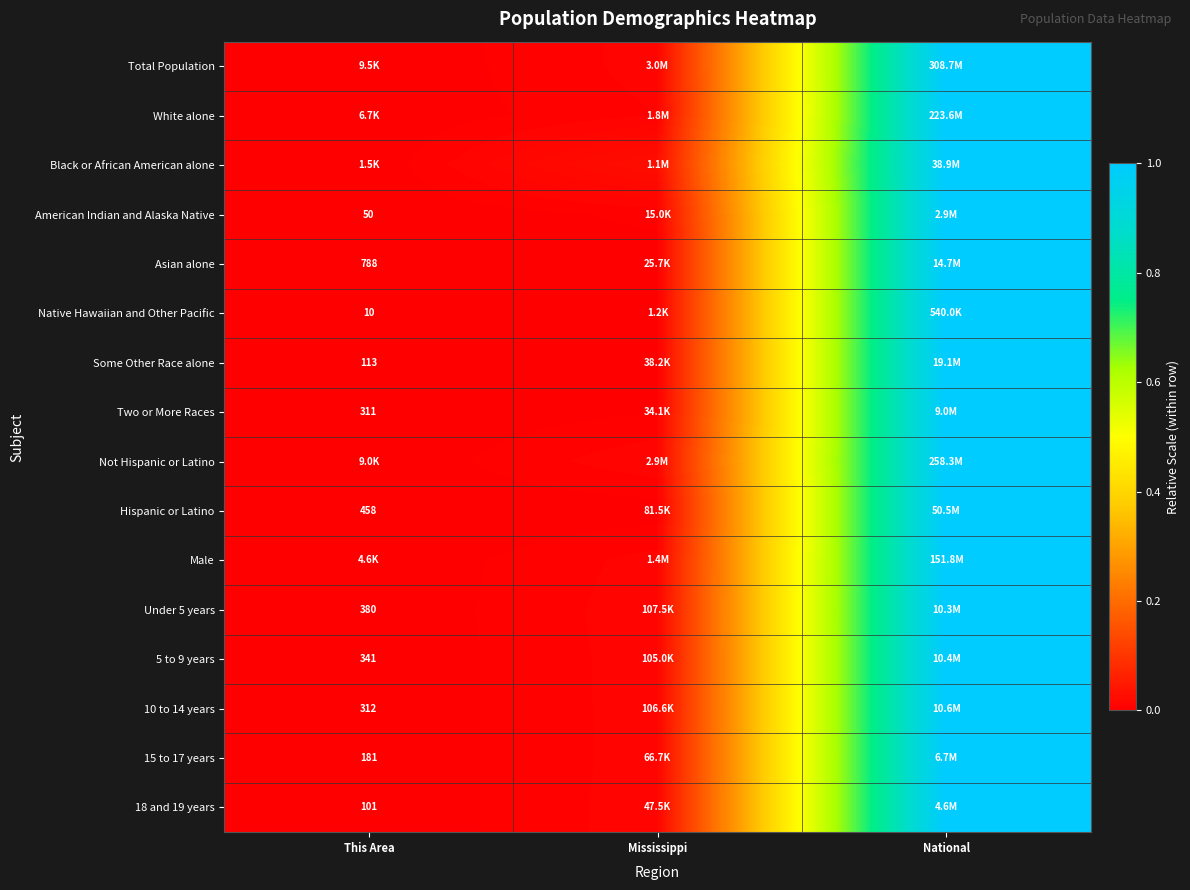

Is the value of Under 5 years at This Area greater than the value of Two or More Races at This Area?

Yes